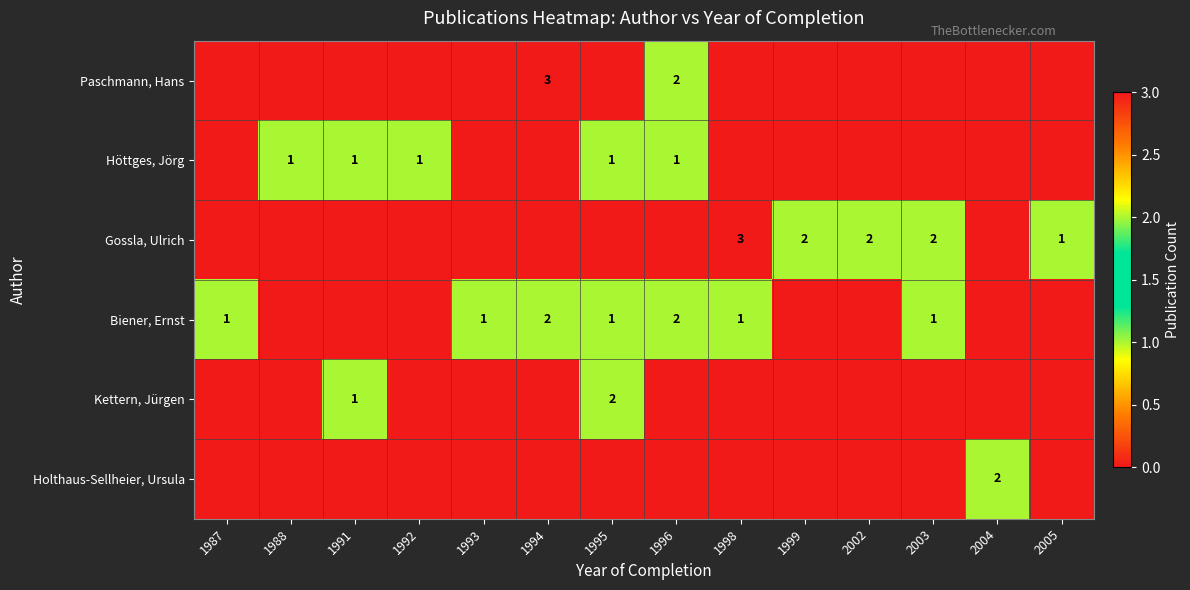

Is it true that Biener, Ernst equals 0 at 1999?

True